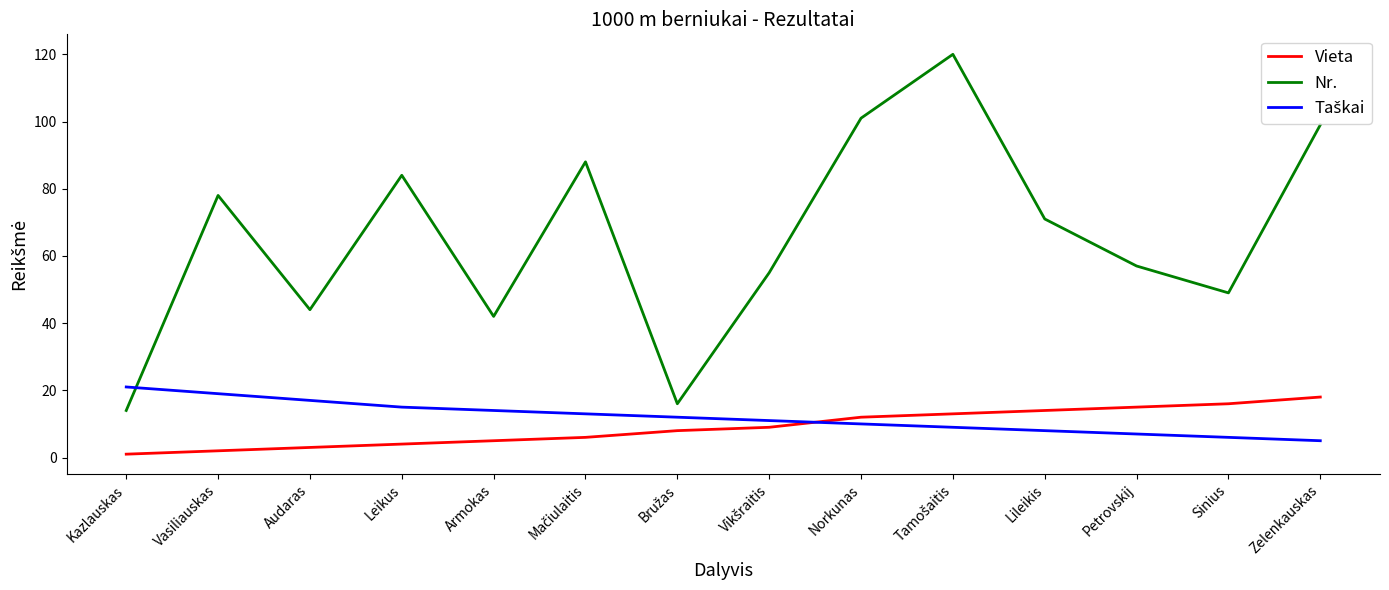

Which series has the largest total across all categories?

Nr.